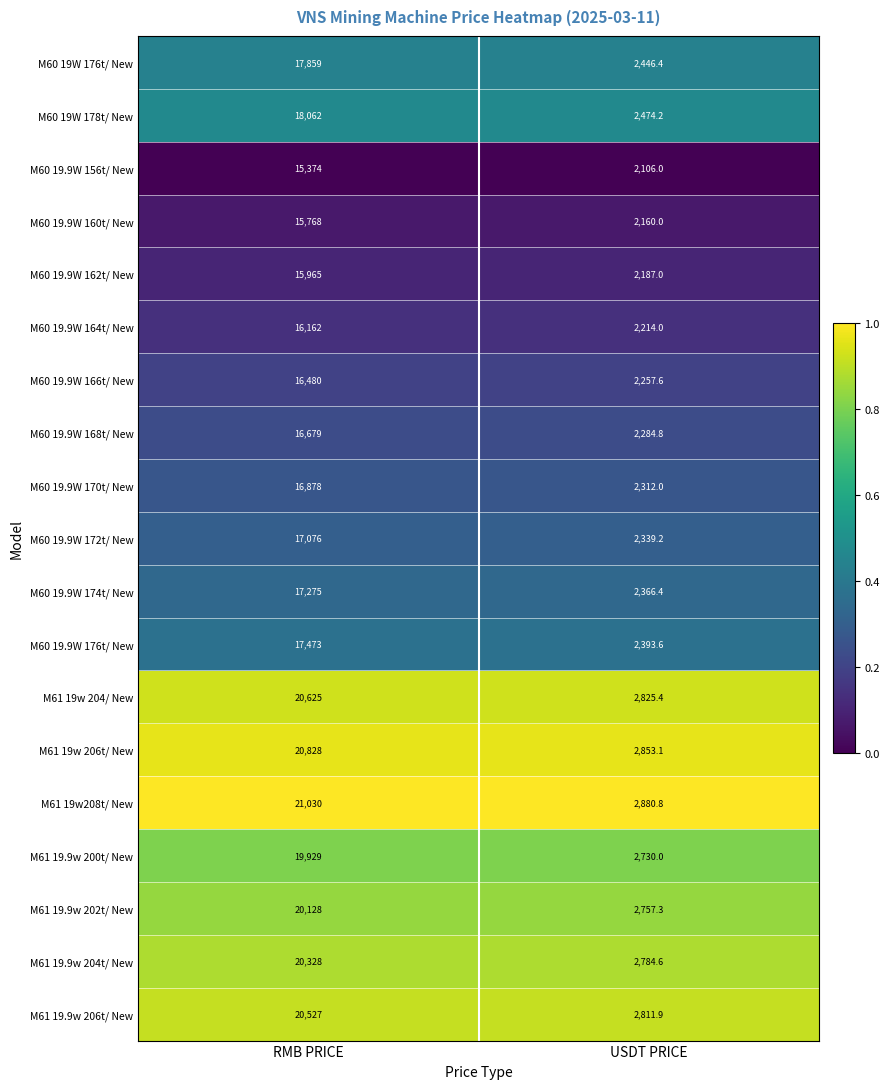

Between RMB PRICE and USDT PRICE, which series saw the biggest shift?

M61 19w208t/ New